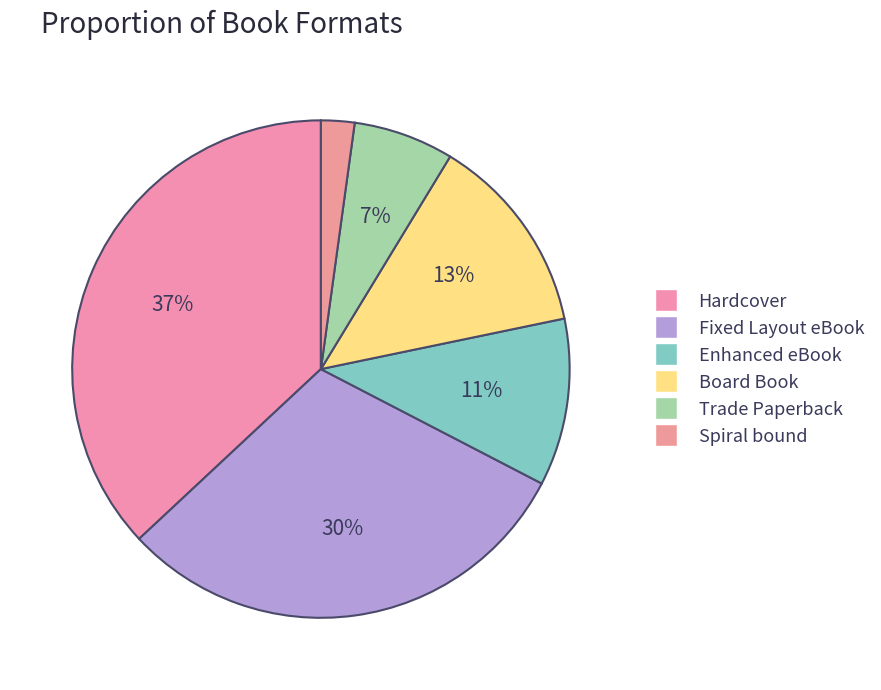

Count the number of slices in the pie.

6